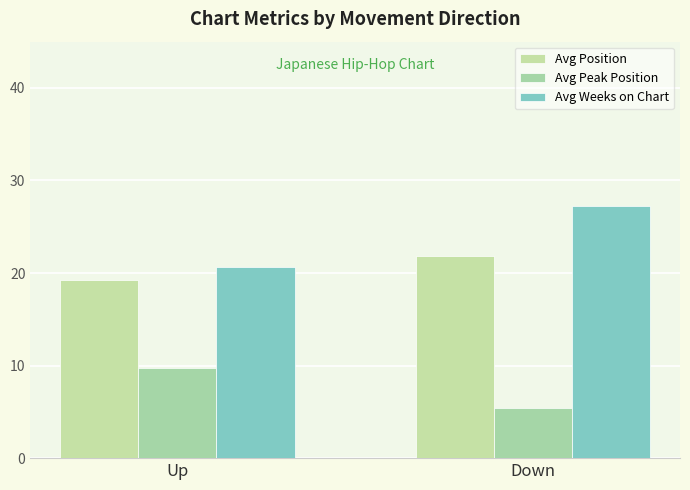

Which category has the highest value across all series?

Down